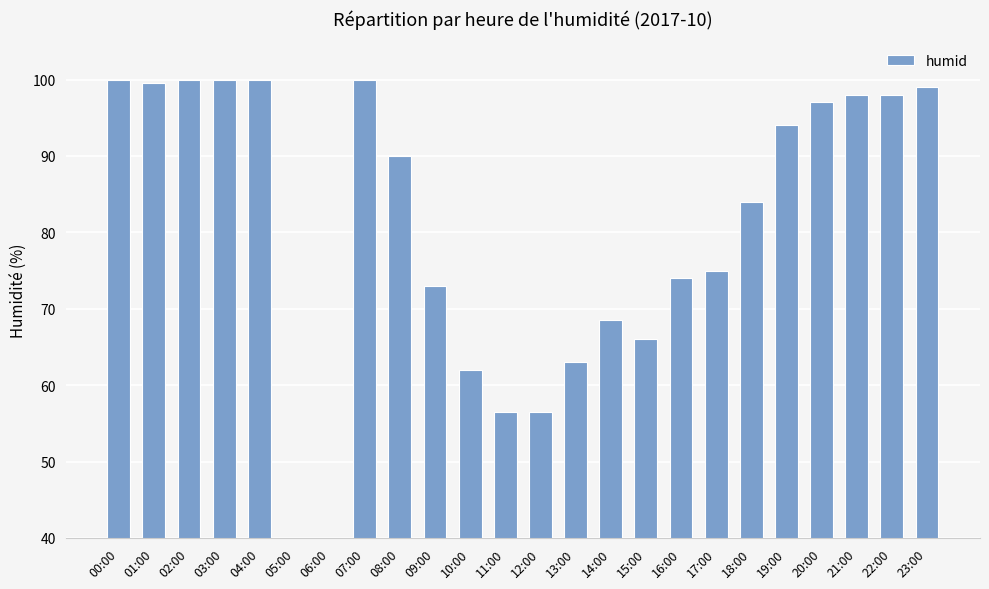

What is the label of the 11th bar from the right?

13:00